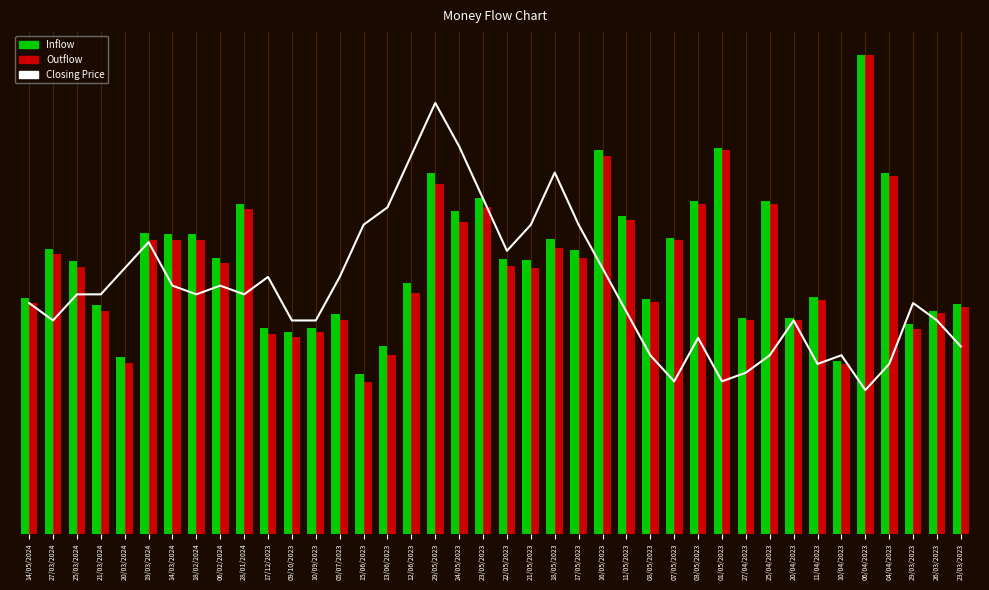

Which series has the largest total across all categories?

Value Traded